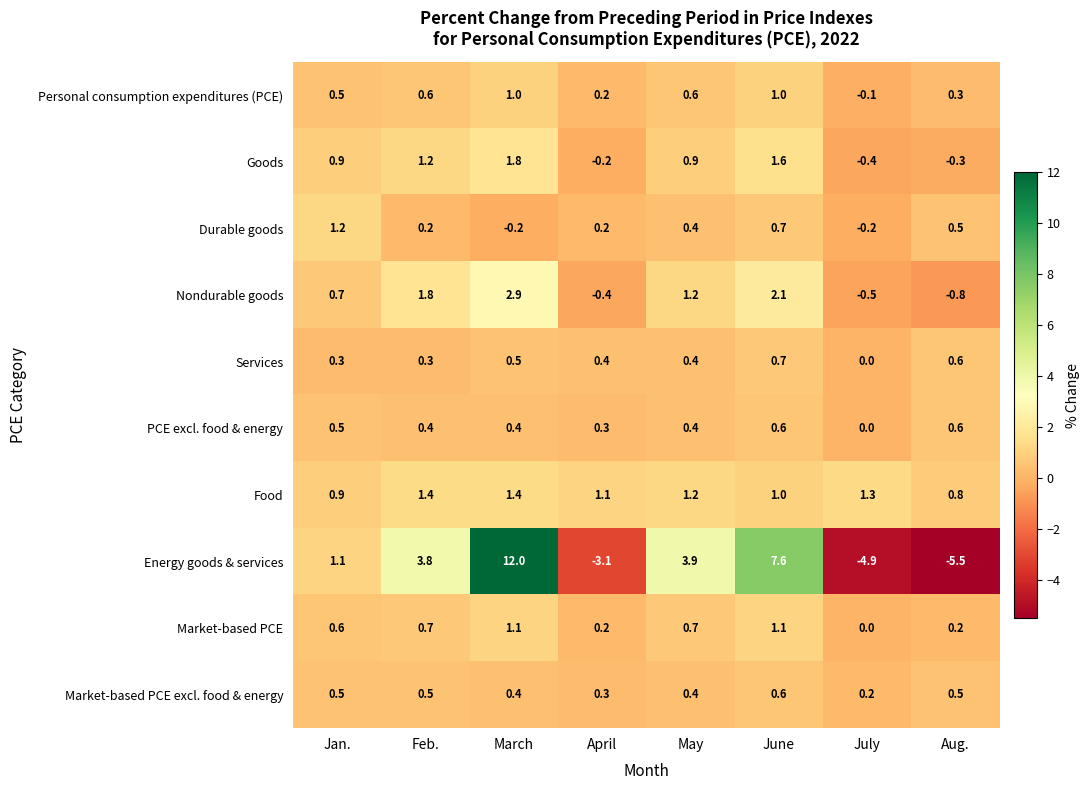

What is the difference between the highest and lowest values at Aug.?

6.3